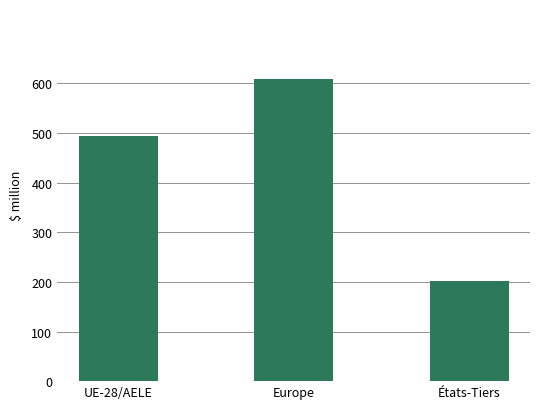

List the labels in order of value, smallest first.

États-Tiers, UE-28/AELE, Europe